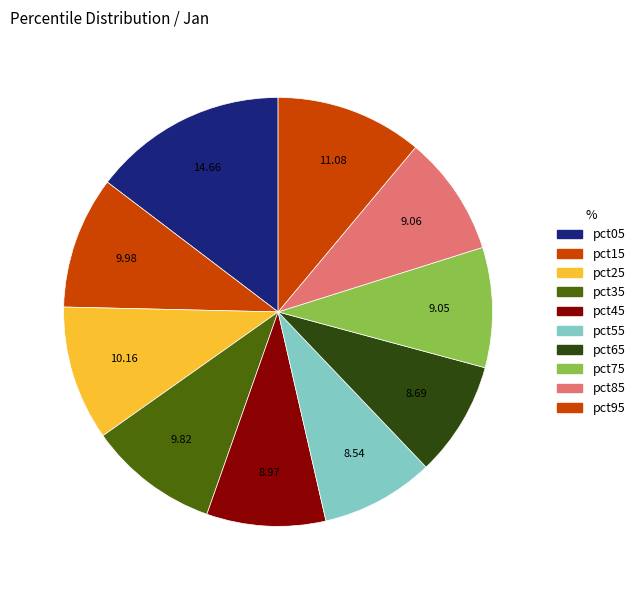

Which slice is the smallest?

pct55